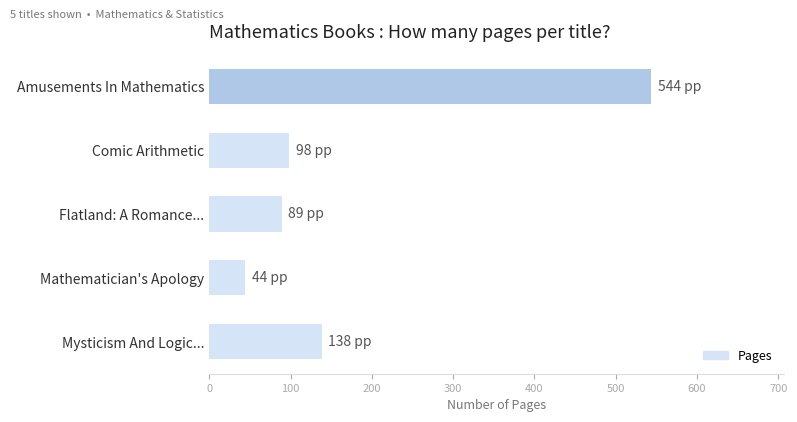

Rank the categories by value from lowest to highest.

Mathematician's Apology, Flatland: A Romance..., Comic Arithmetic, Mysticism And Logic..., Amusements In Mathematics